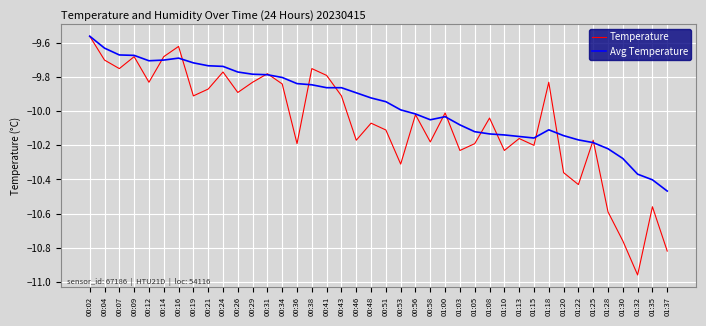

True or false: Temperature has more than 0 points higher than both neighbors.

True